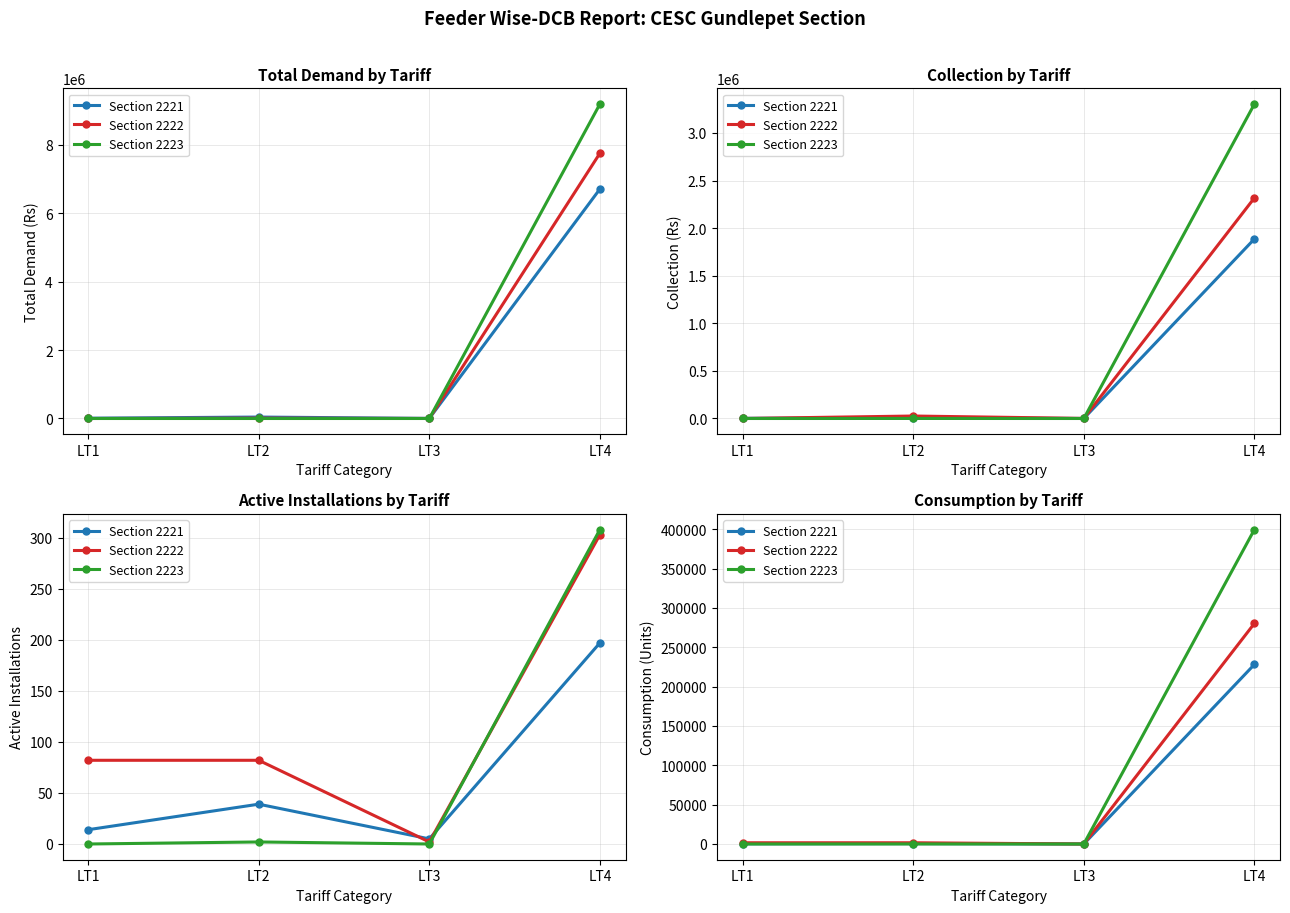

What is the difference between the highest and lowest values at LT4?

171350